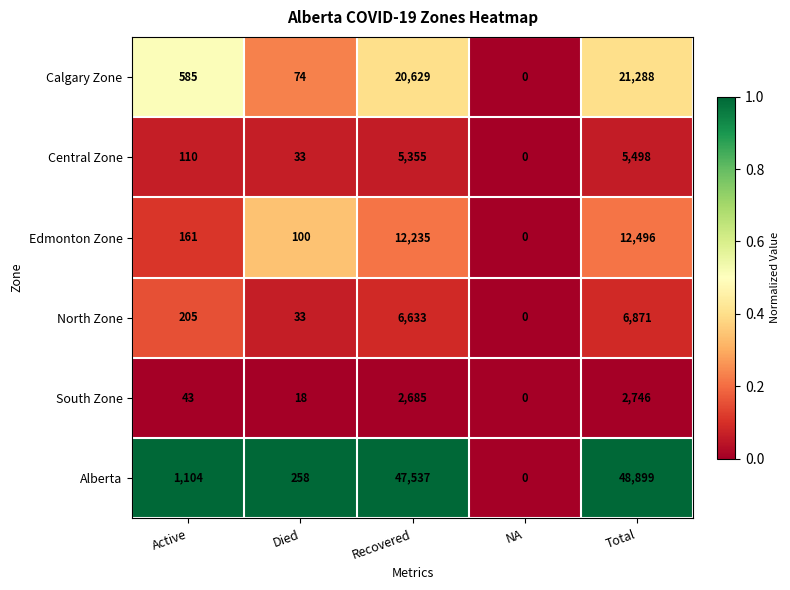

Which series has the largest total across all categories?

Alberta